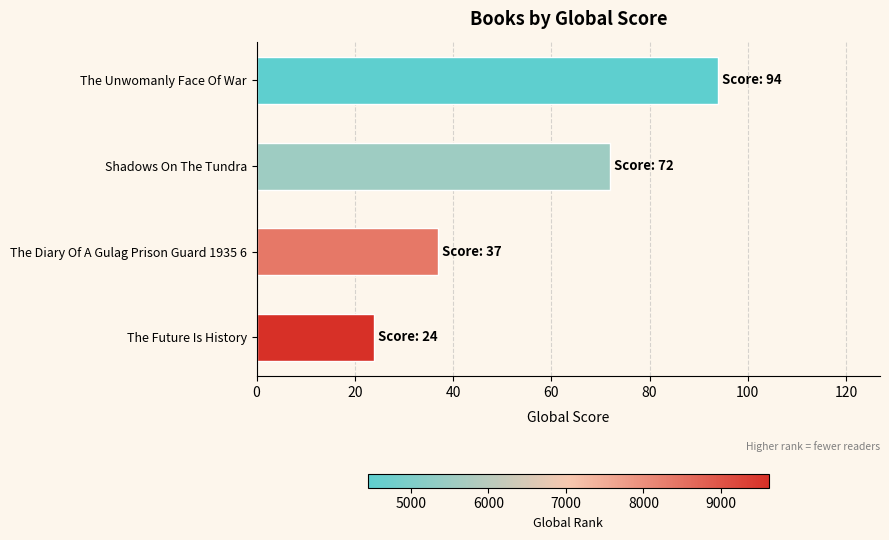

Are the bars horizontal?

Yes